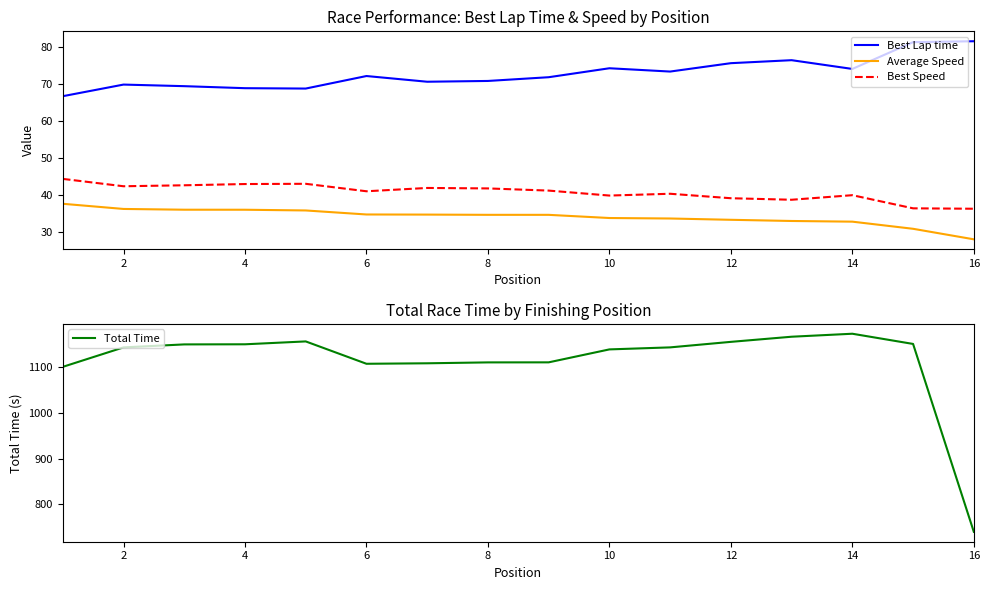

True or false: Best Lap time has a value of 23.4 at 2.

False